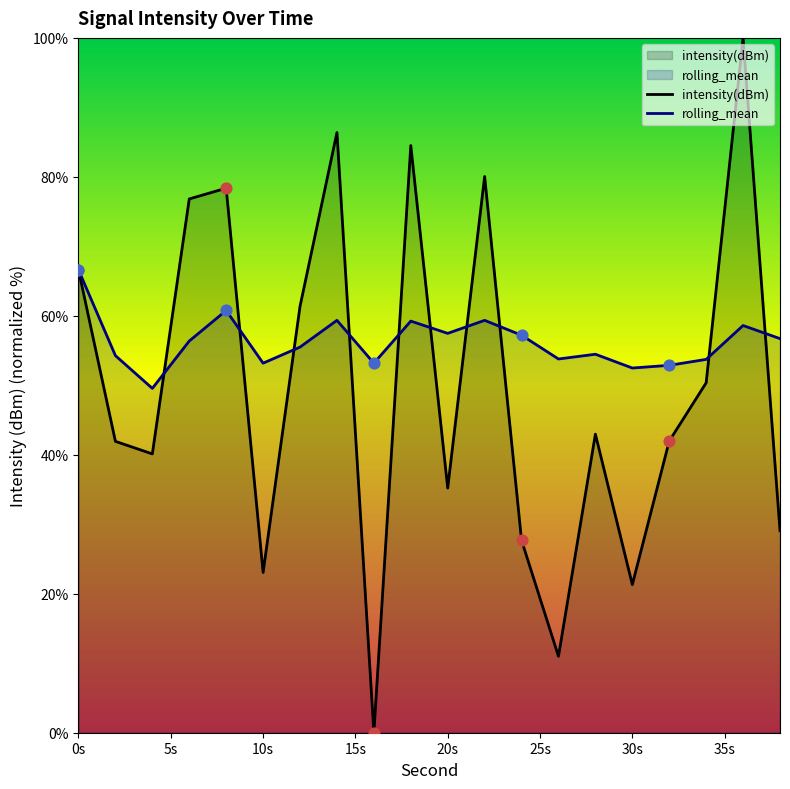

Which series reaches the minimum Y coordinate?

intensity(dBm)